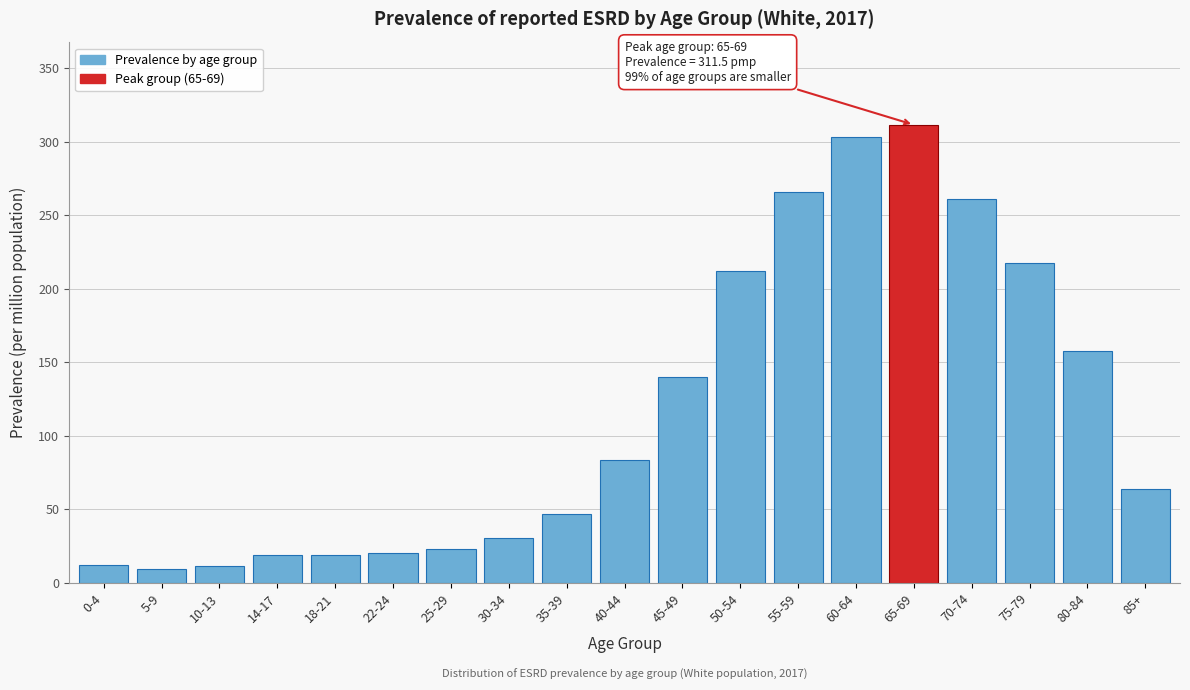

Approximately how many times larger is the value at 85+ compared to 10-13?

5.7